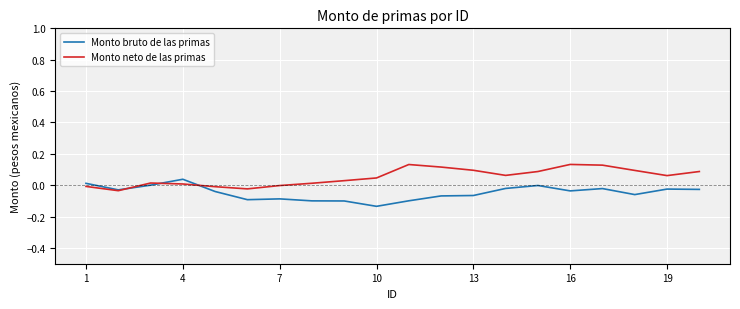

Which series has the largest total across all categories?

Monto neto de las primas